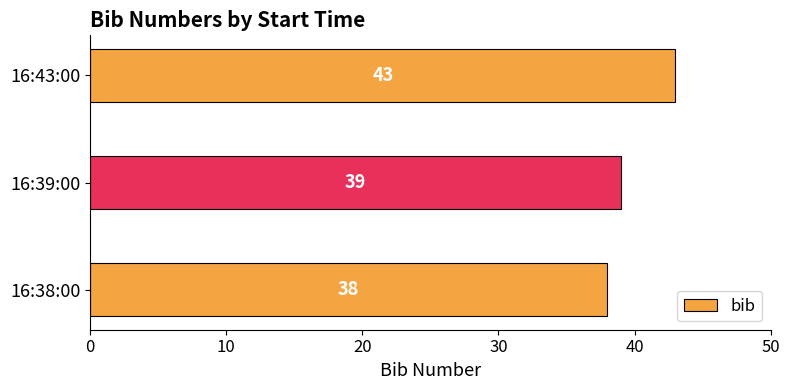

What is the difference between the maximum and minimum values?

5